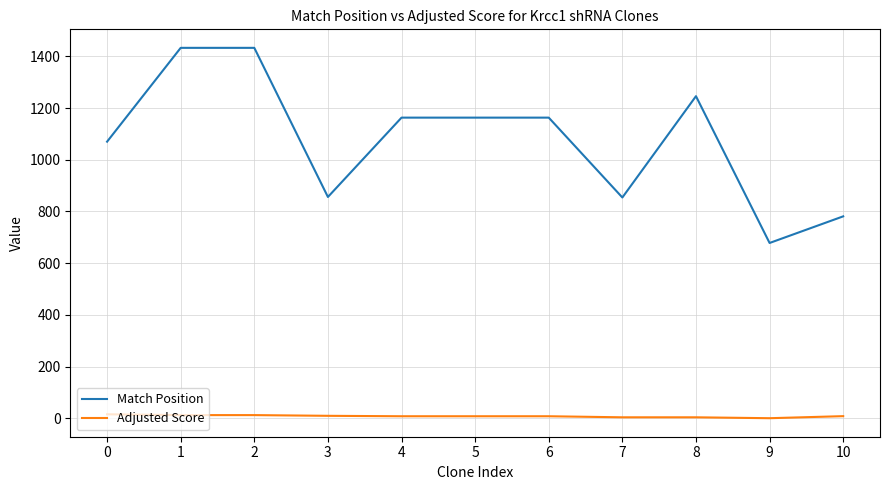

The Match Position series shows 1430.7 at 0. True or false?

False